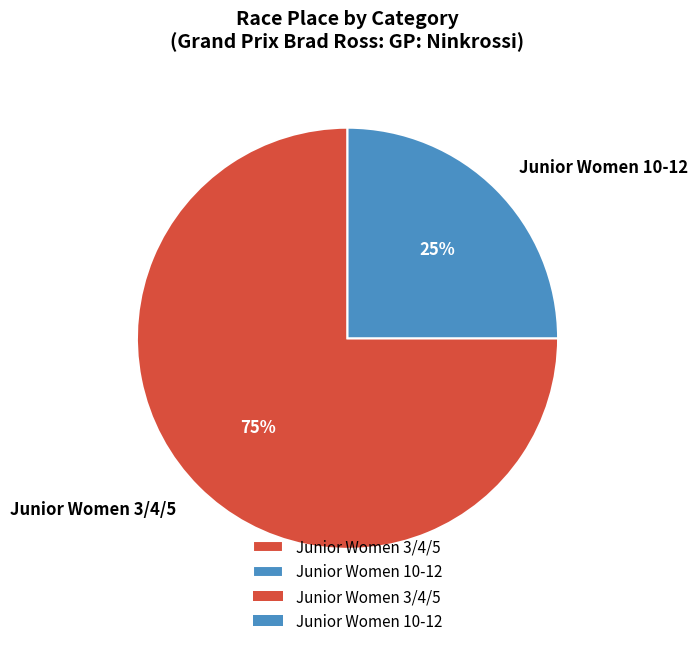

To the nearest percent, what percentage of the pie is Junior Women 10-12?

25%